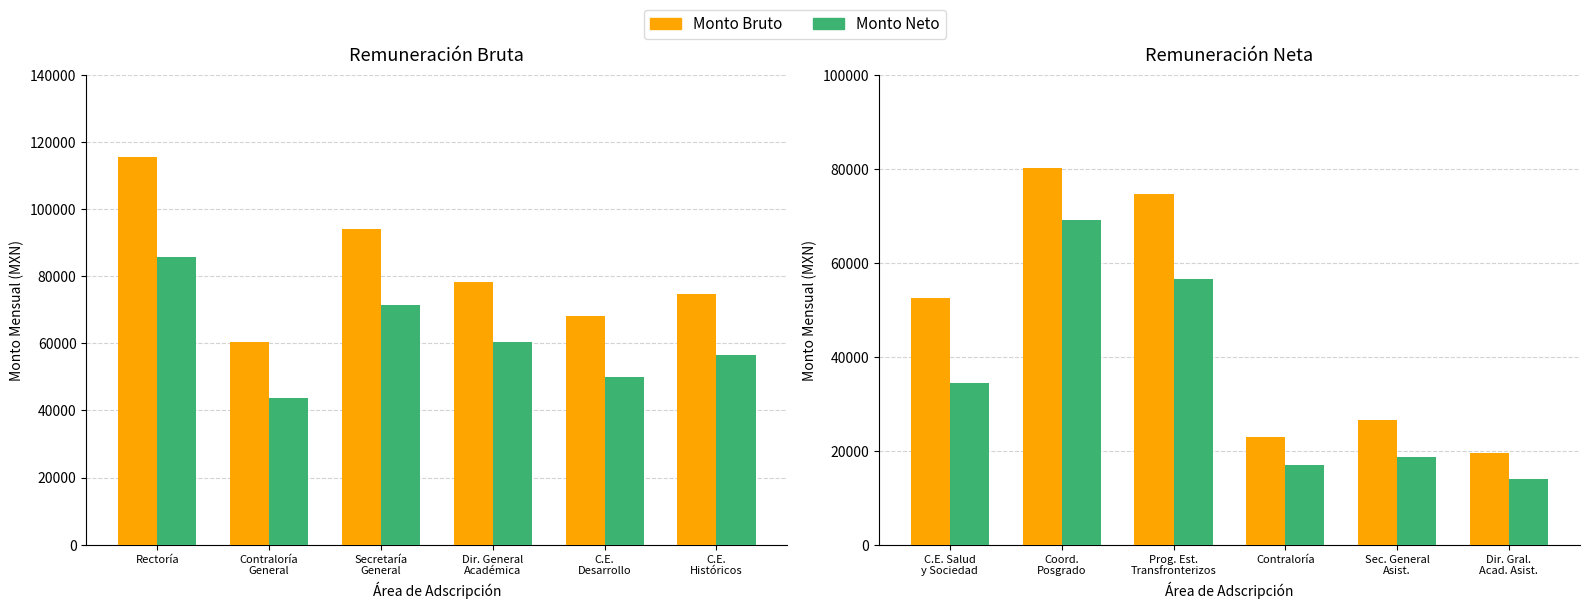

How many values in the Monto Bruto series exceed 52578?

3